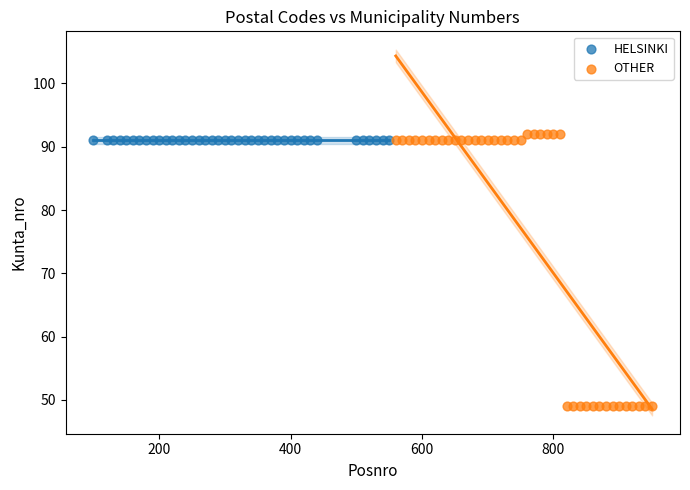

Which series reaches the minimum Y coordinate?

OTHER